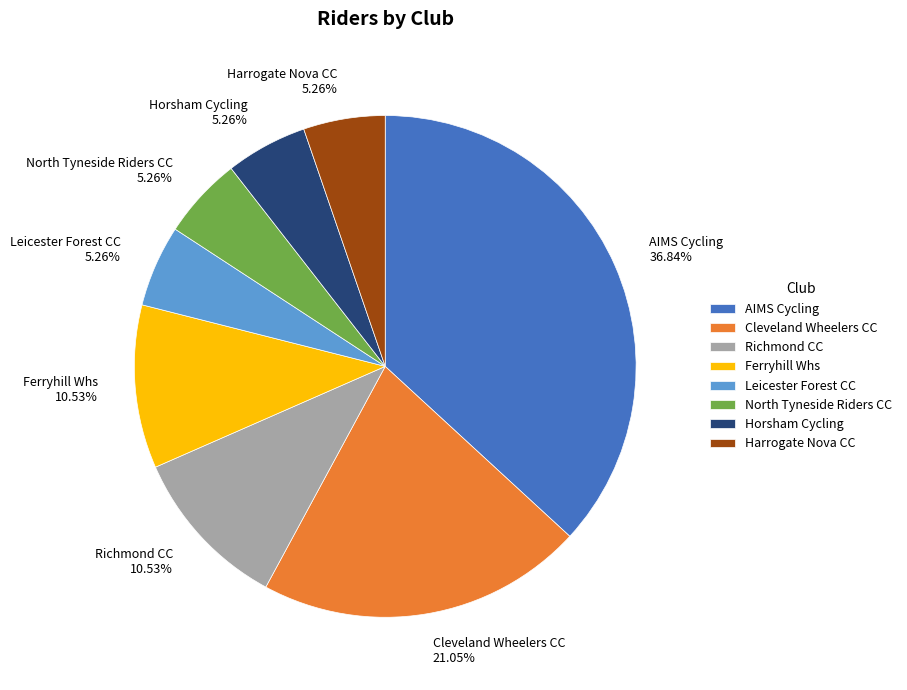

To the nearest percent, what is the average slice percentage?

12%